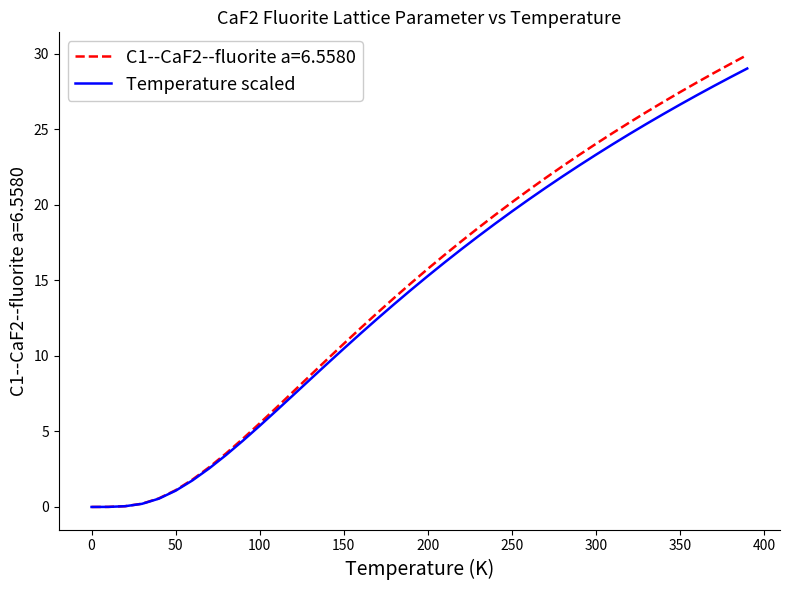

What is the greatest value displayed?

29.9